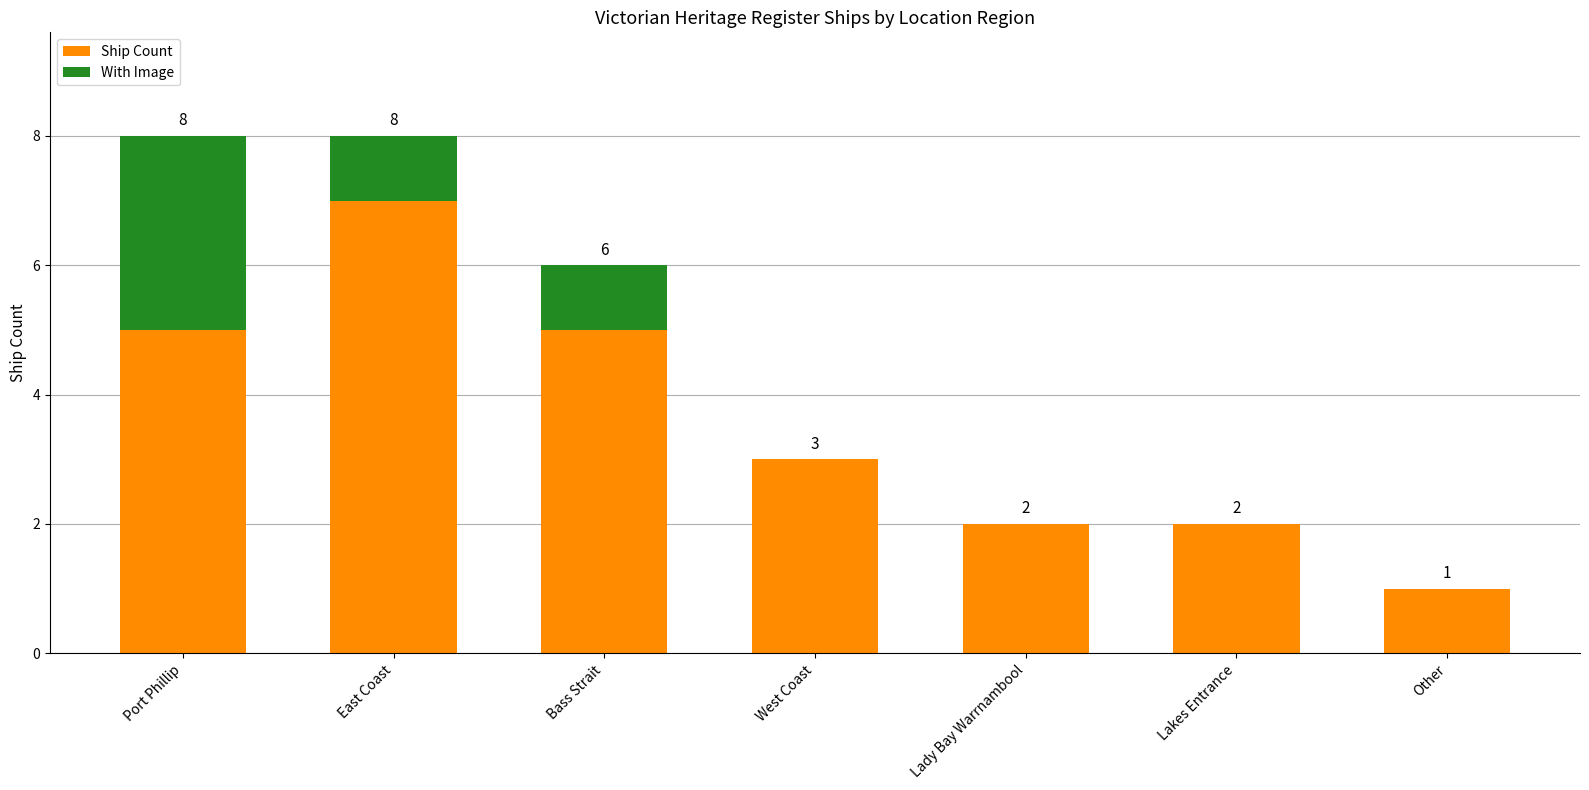

What is the total value across all series at Port Phillip?

8